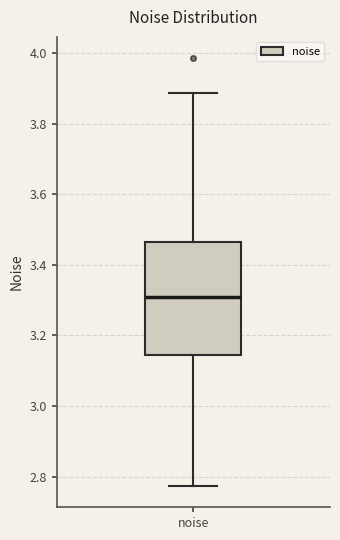

Transcribe this box plot: give where the median line is, the range the box spans, and where the two whiskers end, as read against the y-axis. The values are not printed on the chart, so give them approximately, as read against the axis.

median 3.30, box 3.14 to 3.46, whiskers 2.78 to 3.88